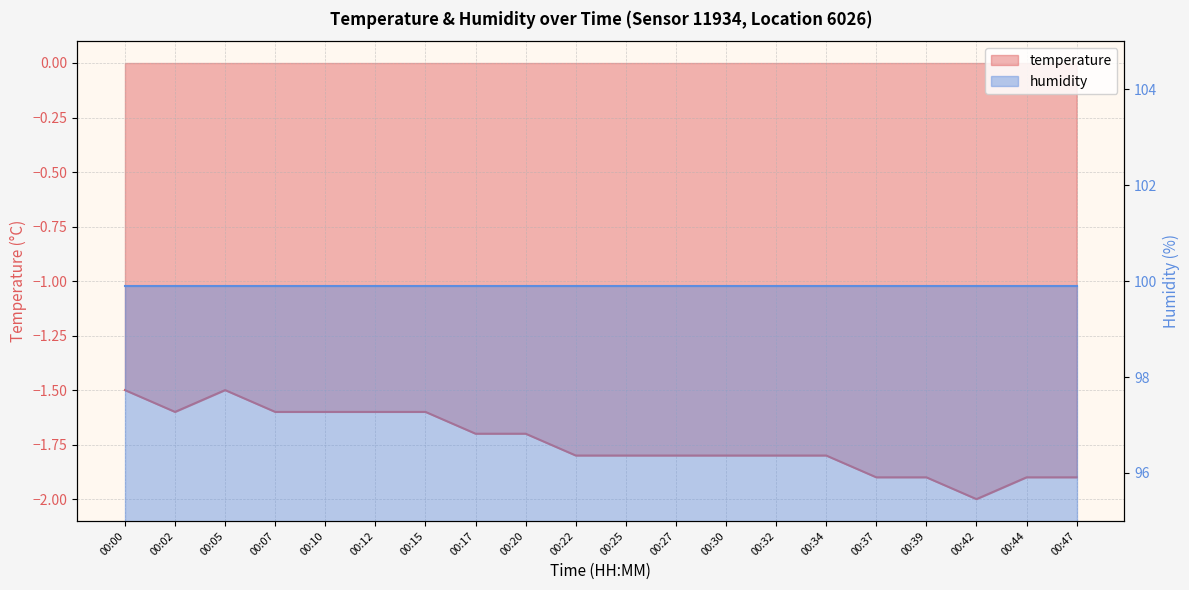

What is the sum of the values at 00:17 and 00:25?

-3.5